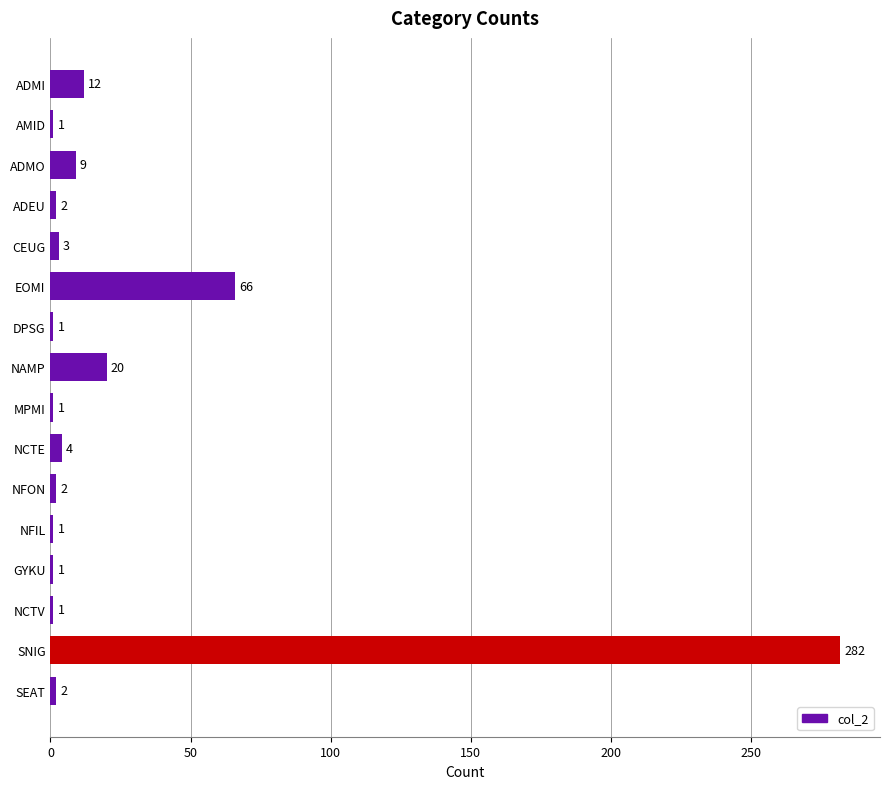

Where is the data nearest to the value 141?

EOMI